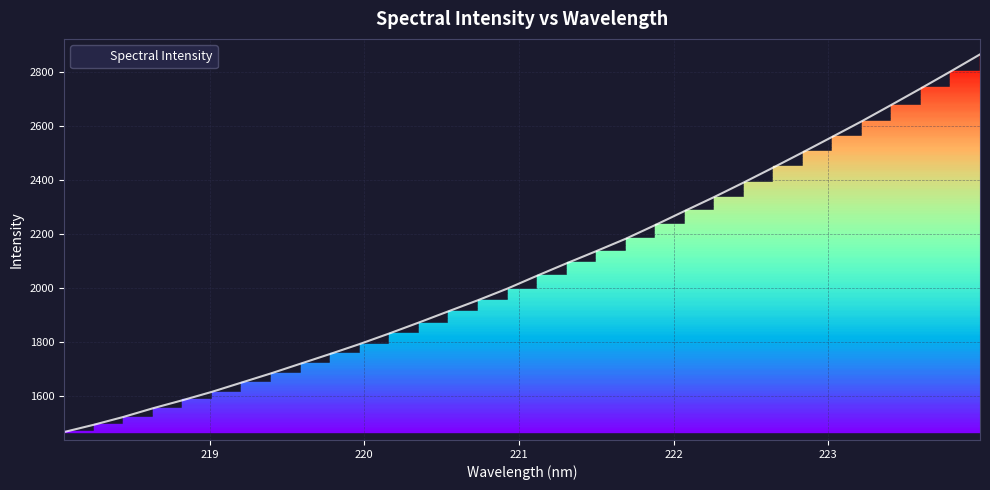

How many distinct data groups are displayed?

1